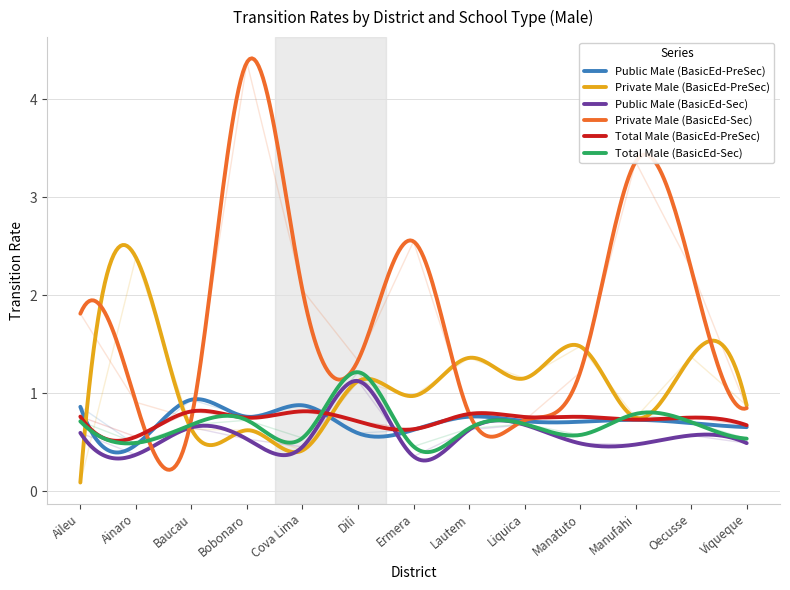

Is the value of Public Male (BasicEd-PreSec) at Oecusse greater than the value of Total Male (BasicEd-Sec) at Aileu?

No